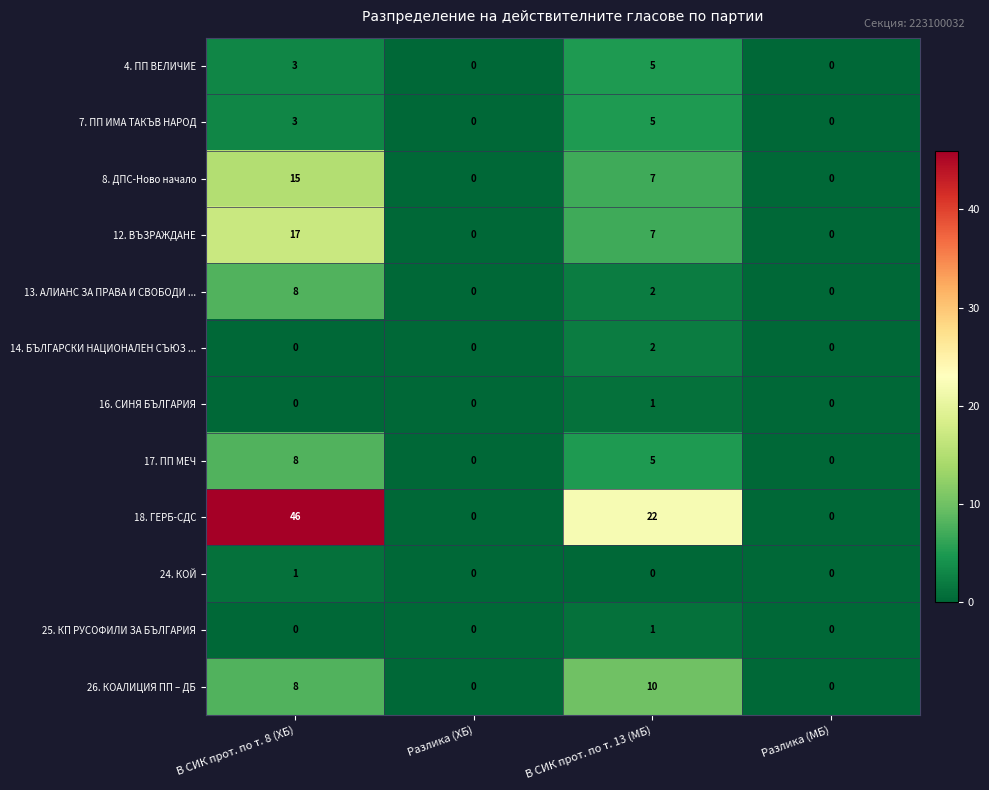

Count the 24. КОЙ values in the range 0 to 1.

4